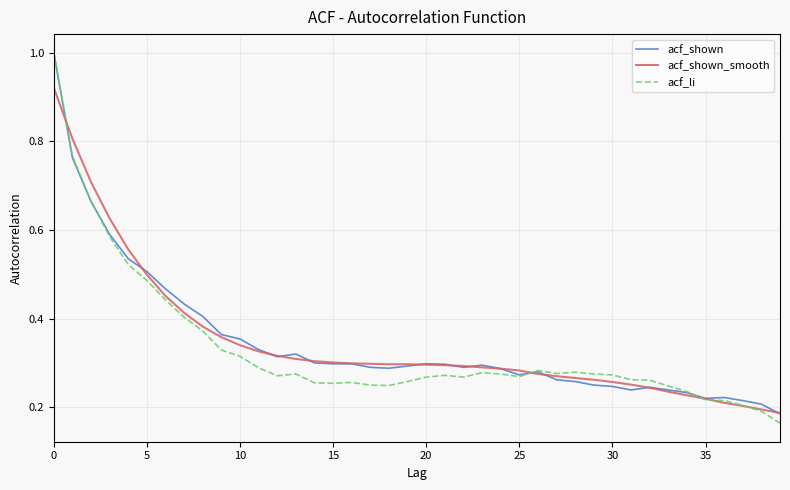

What is the greatest value displayed?

1.0